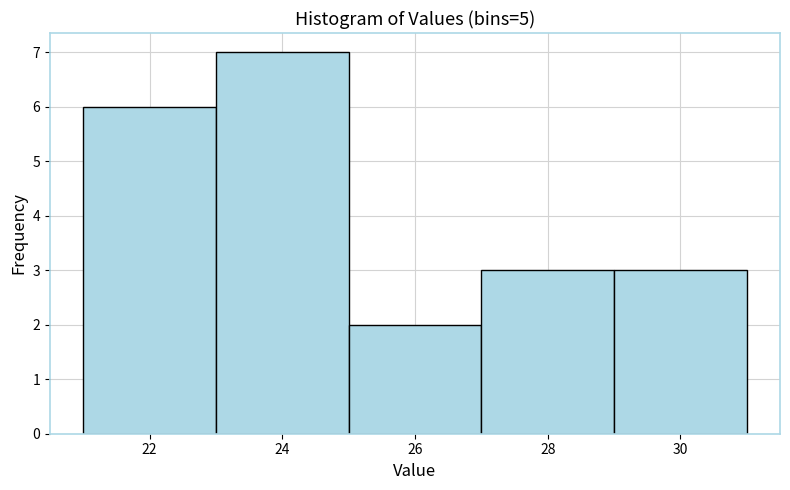

Reading left to right, list every bar in this chart as the range it spans on the x-axis followed by its height. The values are not printed on the chart, so give them approximately, as read against the axis.

21 to 23: 6
23 to 25: 7
25 to 27: 2
27 to 29: 3
29 to 31: 3